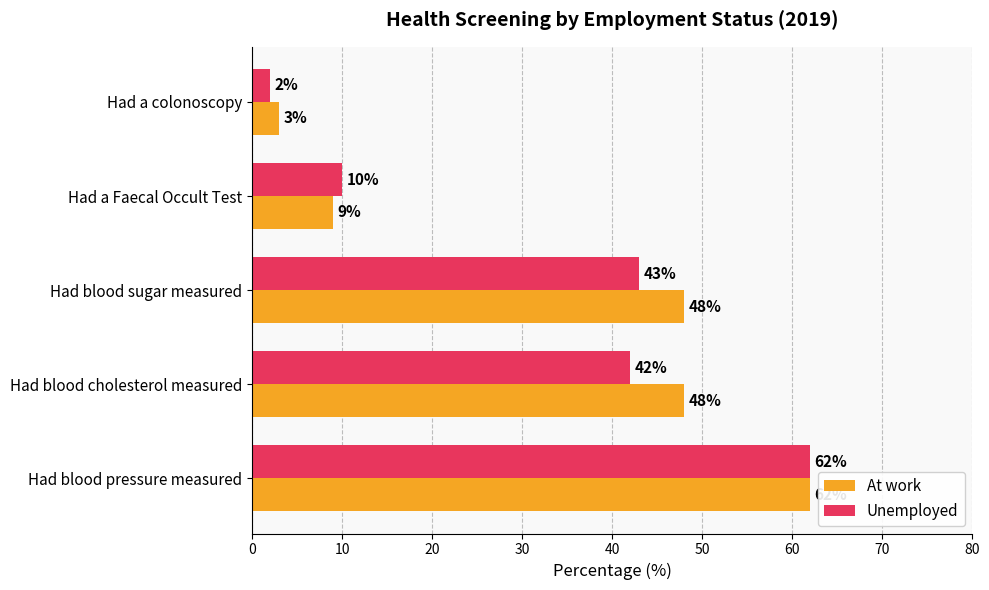

Which series has the widest spread of values?

Unemployed